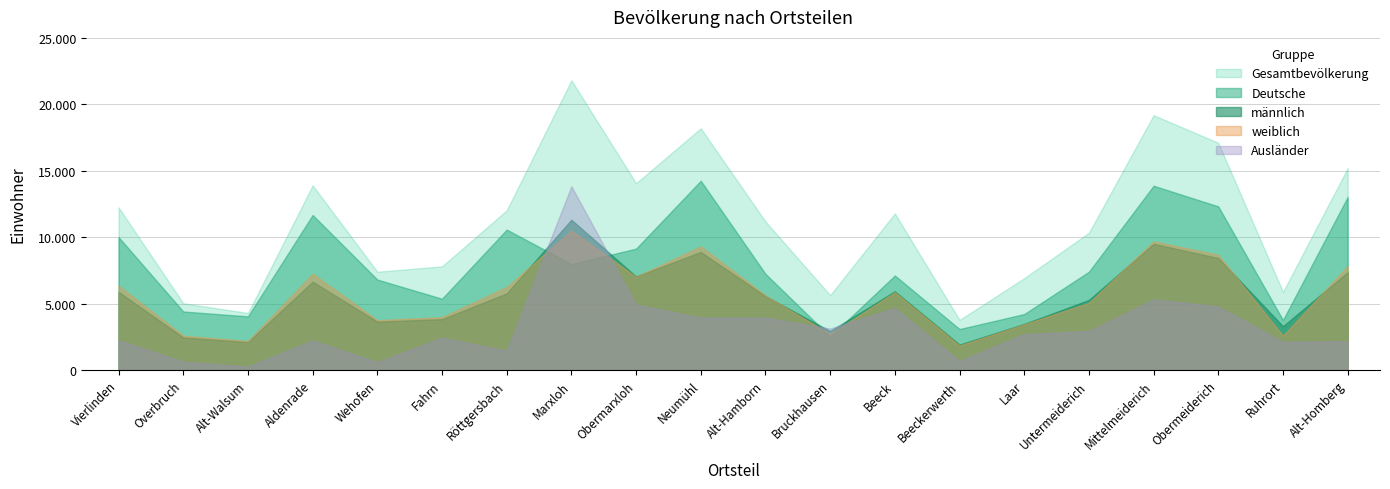

What is the sum of the Deutsche values at Neumühl and Beeck?

21355